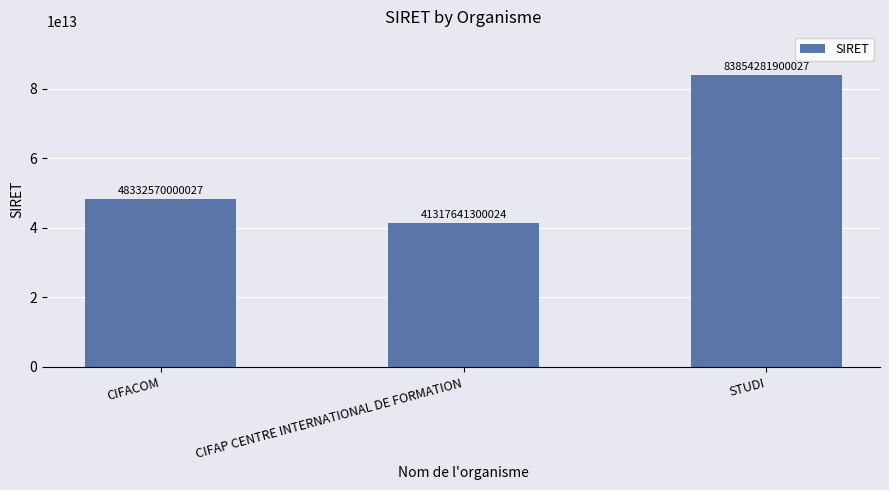

The value at CIFACOM is 12653721421379. True or false?

False